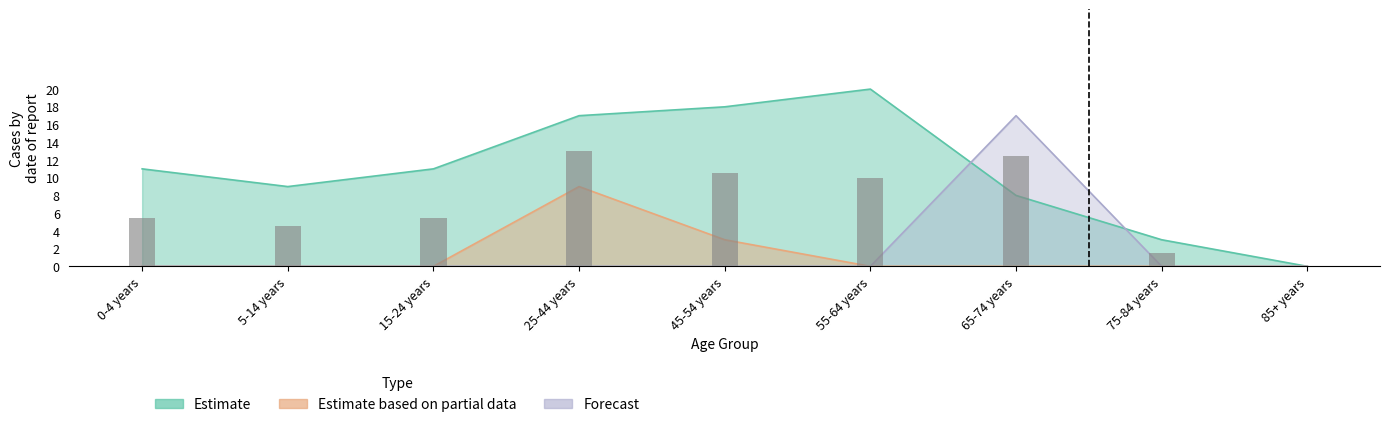

Between 55-64 years and 15-24 years, which is larger?

55-64 years